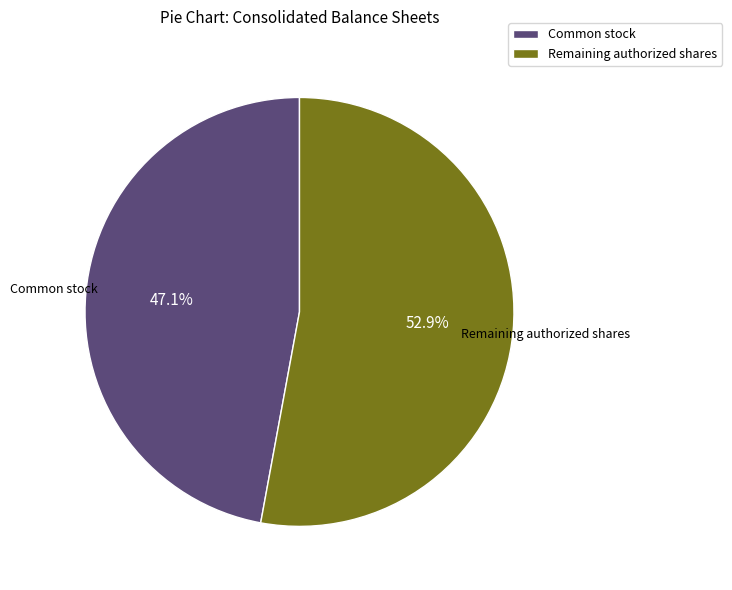

Does any single category account for the majority?

Yes